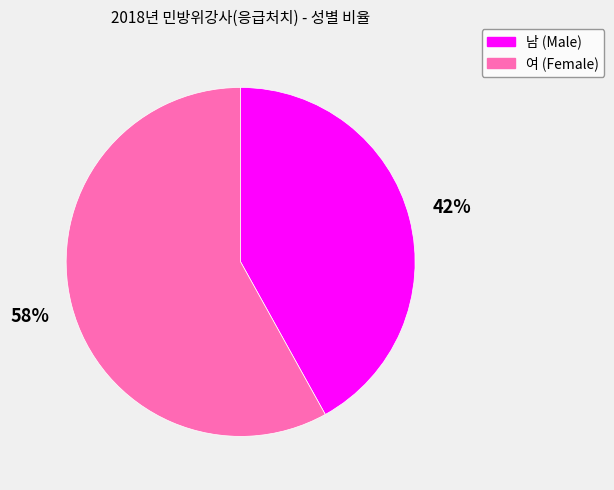

Which category accounts for the majority?

여